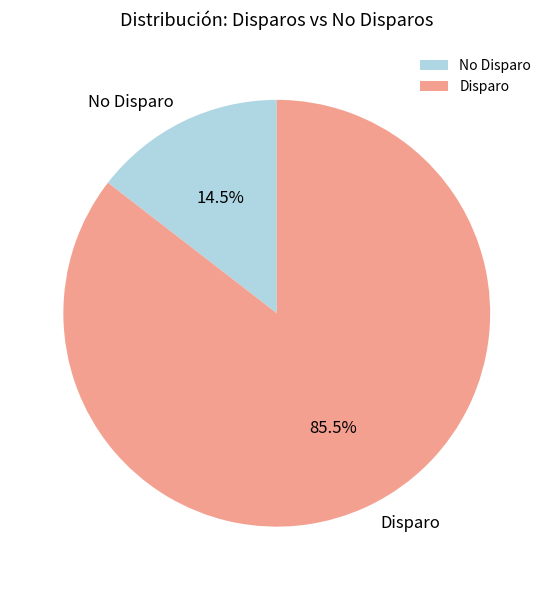

Which category has the biggest portion of the pie?

Disparo